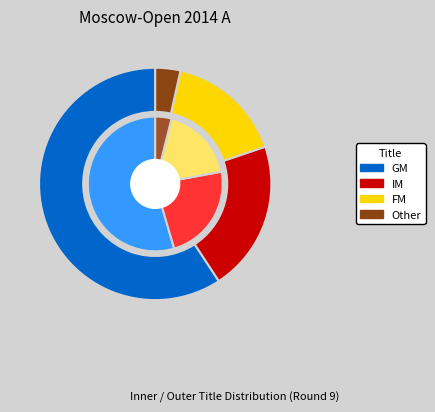

Approximately how many times larger is the value at IM compared to ?

6.0